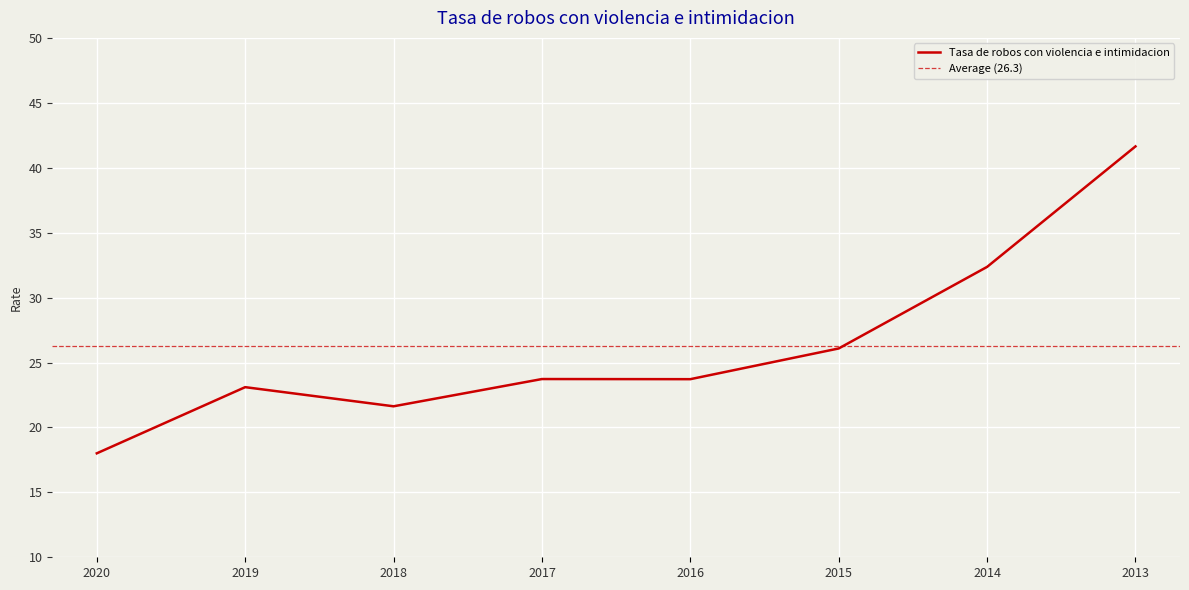

What is the value of the 2nd point from the left?

23.1